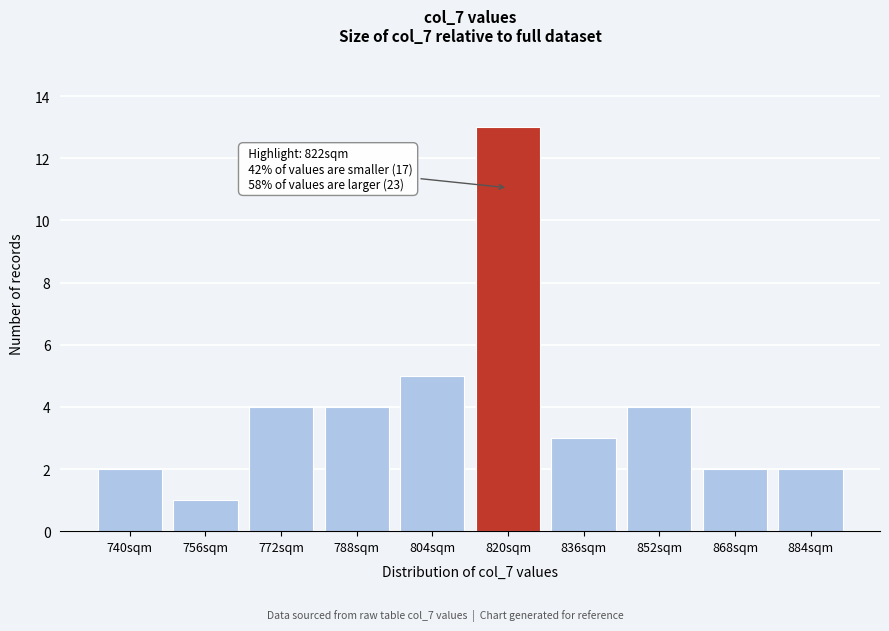

Reading left to right, transcribe all the data shown in this chart.

2	1	4	4	5	13	3	4	2	2